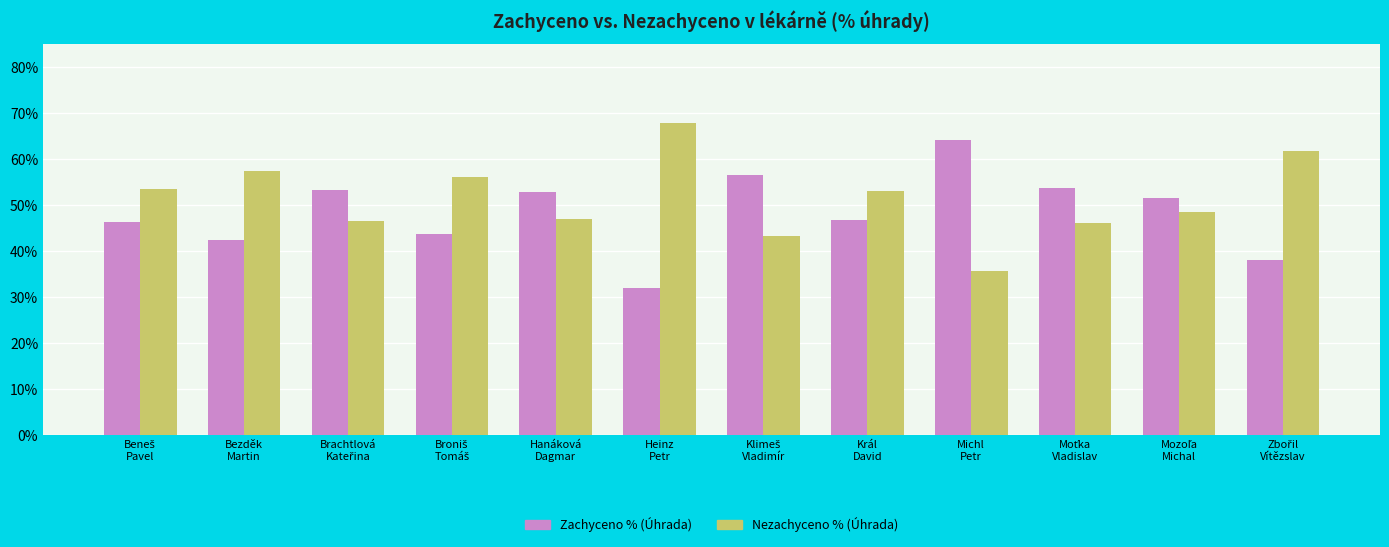

List the labels in order of Nezachyceno % (Úhrada) value, largest first.

Heinz
Petr, Zbořil
Vítězslav, Bezděk
Martin, Broniš
Tomáš, Beneš
Pavel, Král
David, Mozoľa
Michal, Hanáková
Dagmar, Brachtlová
Kateřina, Moťka
Vladislav, Klimeš
Vladimír, Michl
Petr